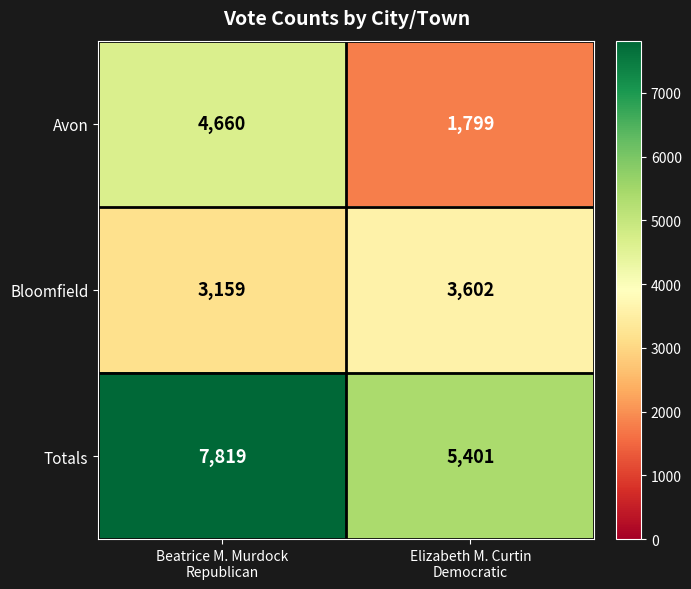

What is the minimum value for Avon?

1799